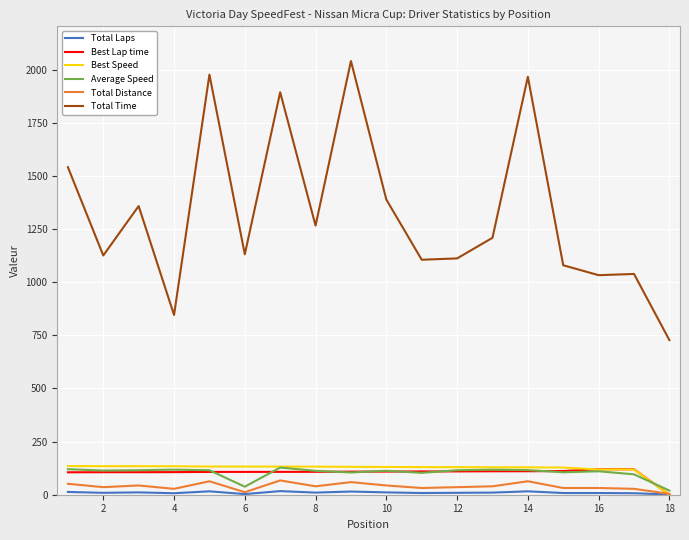

Which series has the largest range (max minus min)?

Total Time